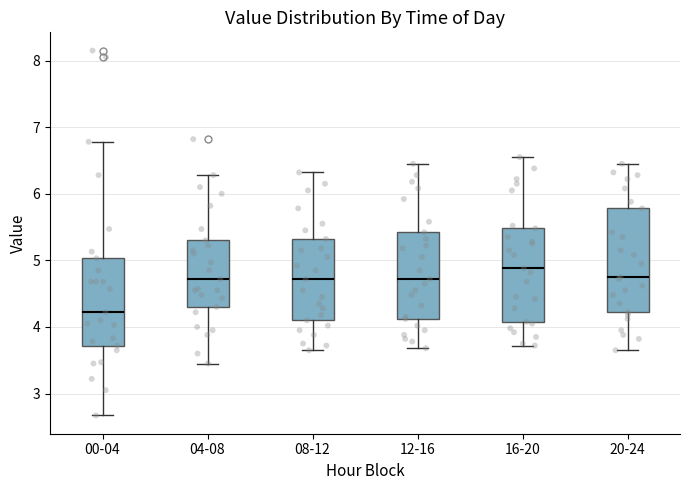

Which box has the highest median line?

16-20